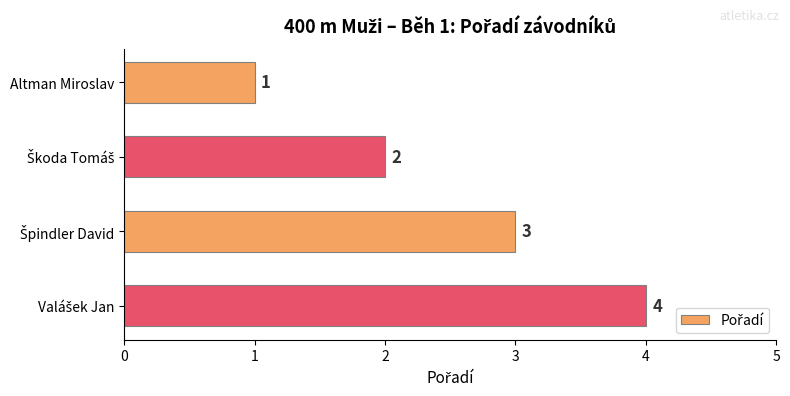

The value at Altman Miroslav is 0. True or false?

False